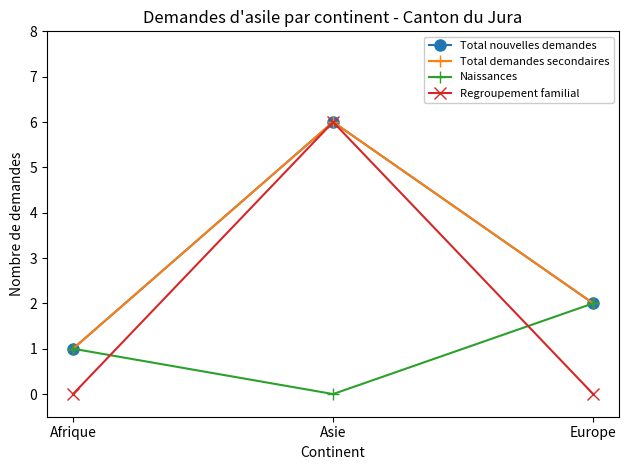

Is this an area chart (filled region under the line)?

No